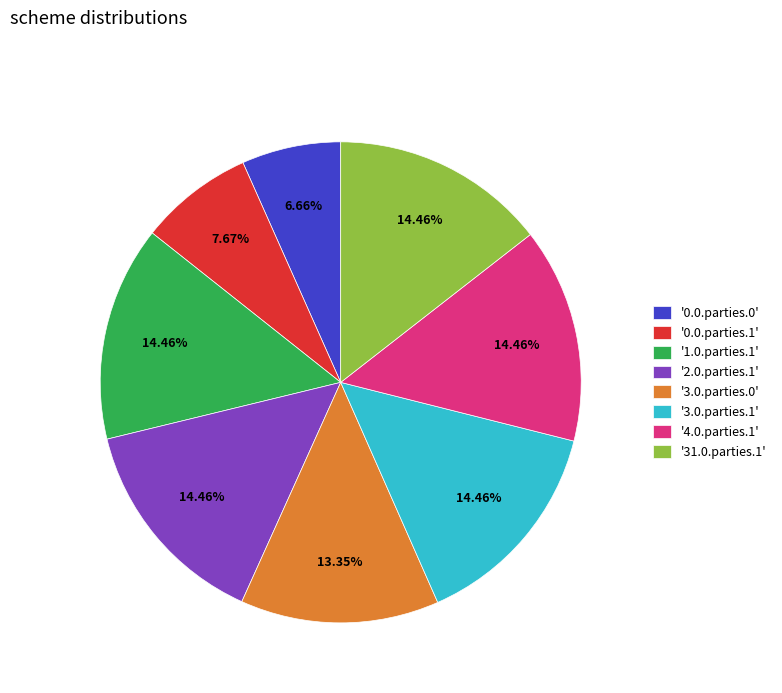

Which slice is the smallest?

'0.0.parties.0'